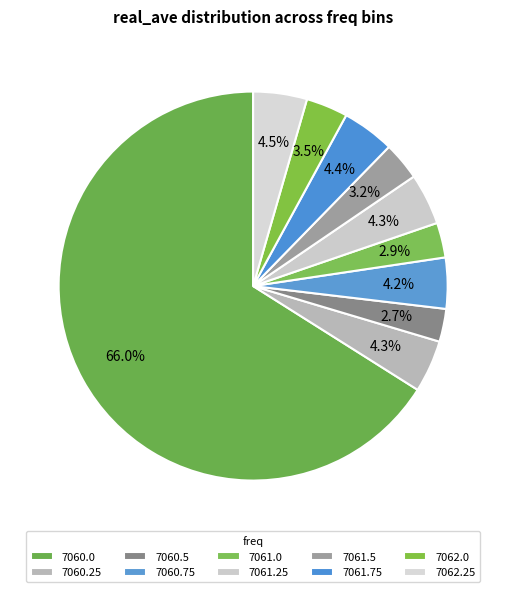

To the nearest percent, what is the combined percentage of 7061.0 and 7062.25?

7%